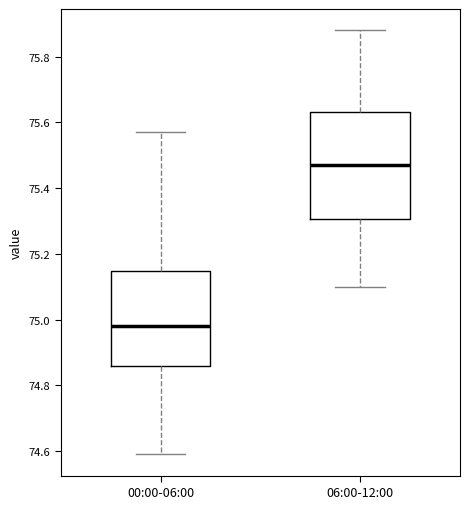

Reading left to right, transcribe this box plot: for each box, give where its median line is, the range the box spans, and where its two whiskers end, as read against the y-axis. The values are not printed on the chart, so give them approximately, as read against the axis.

00:00-06:00: median 74.98, box 74.86 to 75.14, whiskers 74.60 to 75.58
06:00-12:00: median 75.48, box 75.30 to 75.64, whiskers 75.10 to 75.88